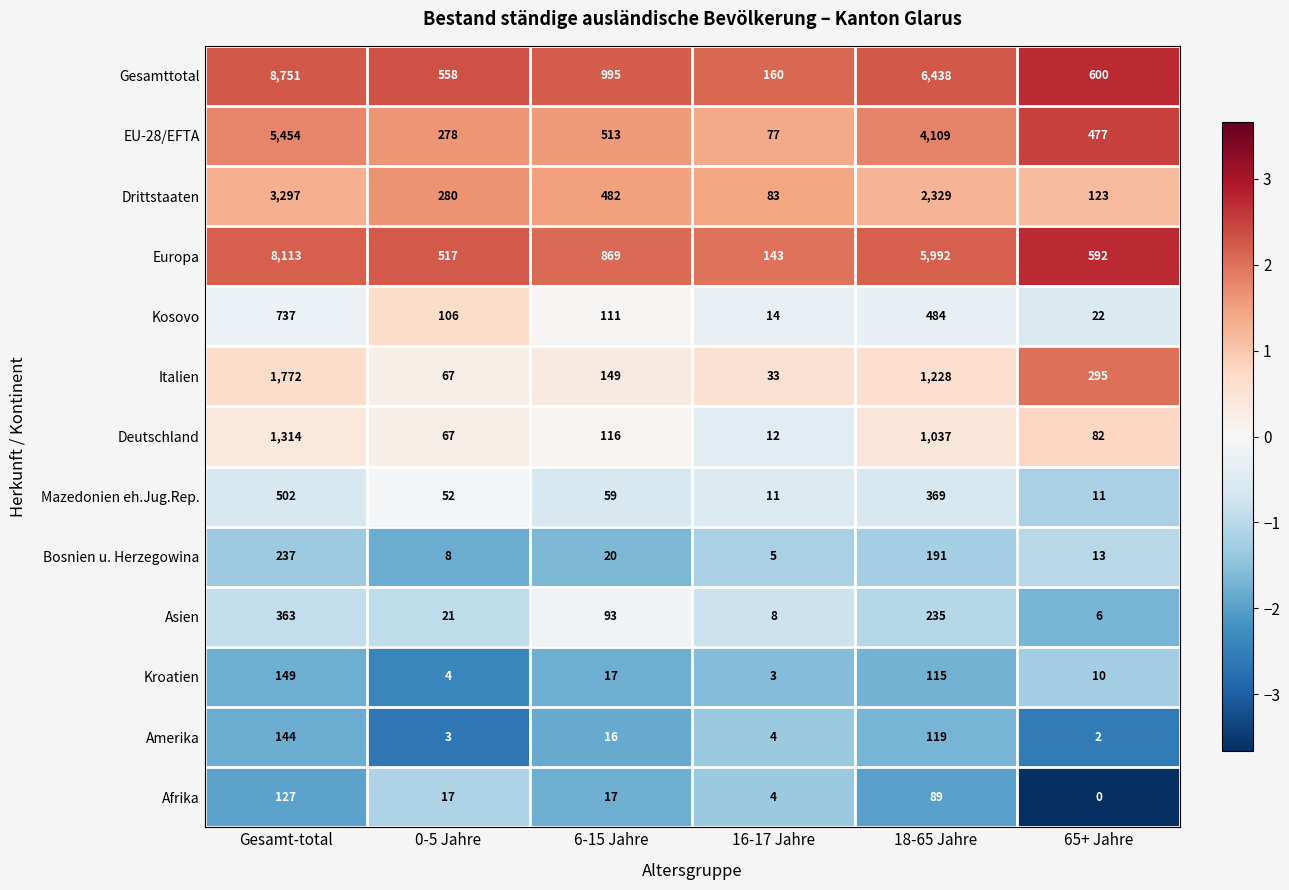

What is the maximum value for Bosnien u. Herzegowina?

237